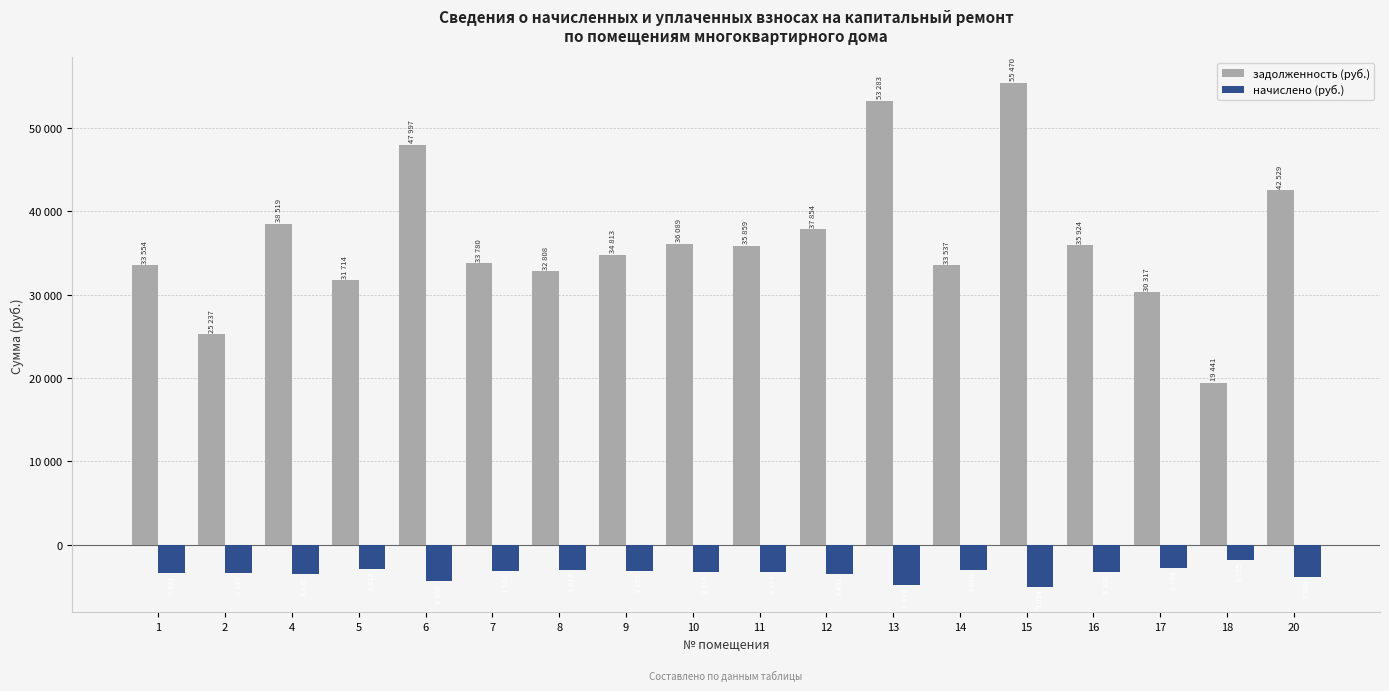

What is the sum of the начислено (руб.) values at 8 and 4?

-6550.9